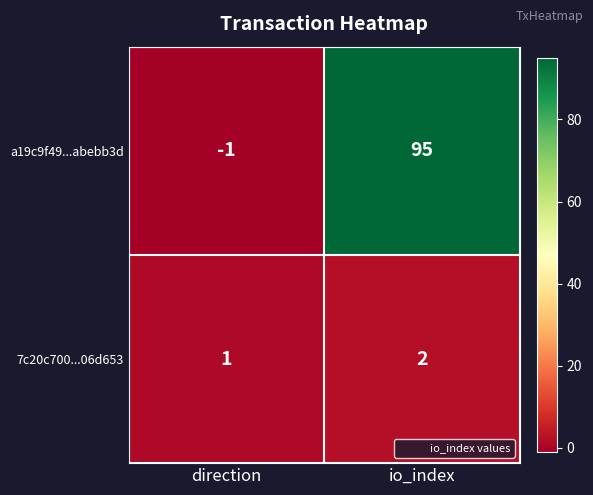

How many values in the 7c20c700...06d653 series are below 2?

1